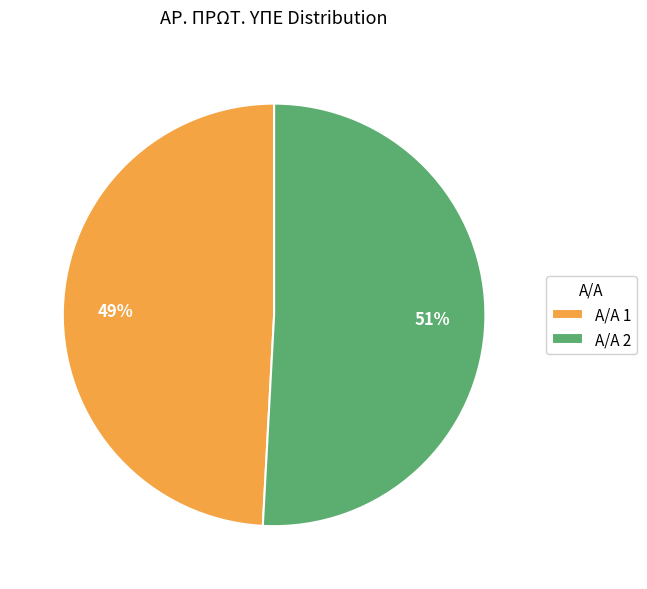

Count the number of slices in the pie.

2